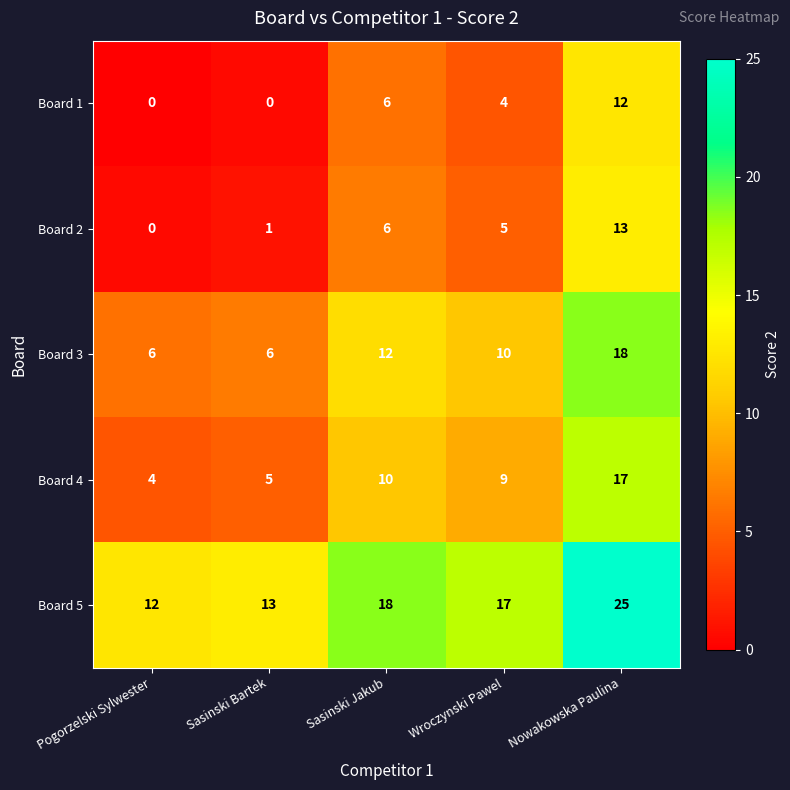

What value does the Board 2 series have at Sasinski Jakub, to the nearest 5?

5